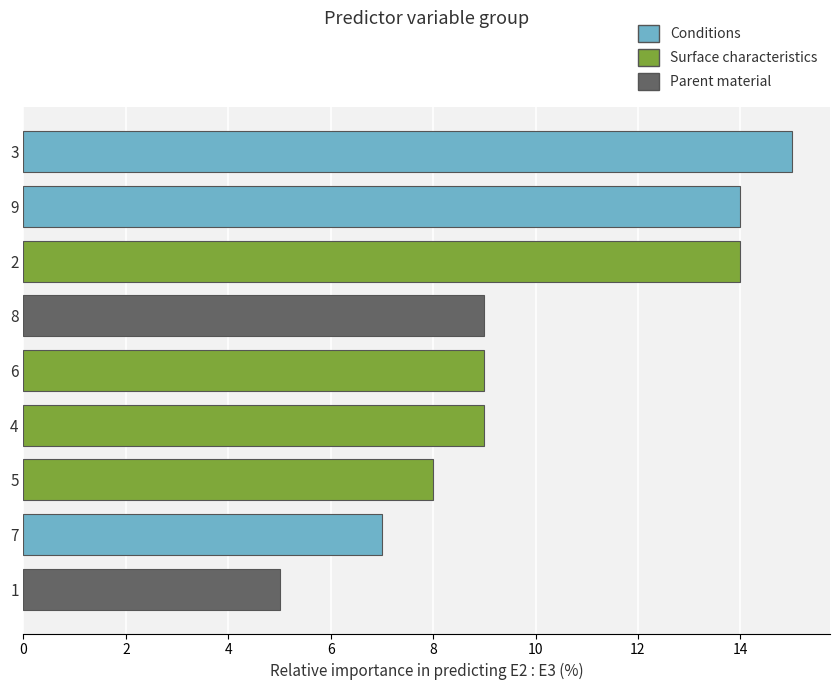

How many distinct data groups are displayed?

1